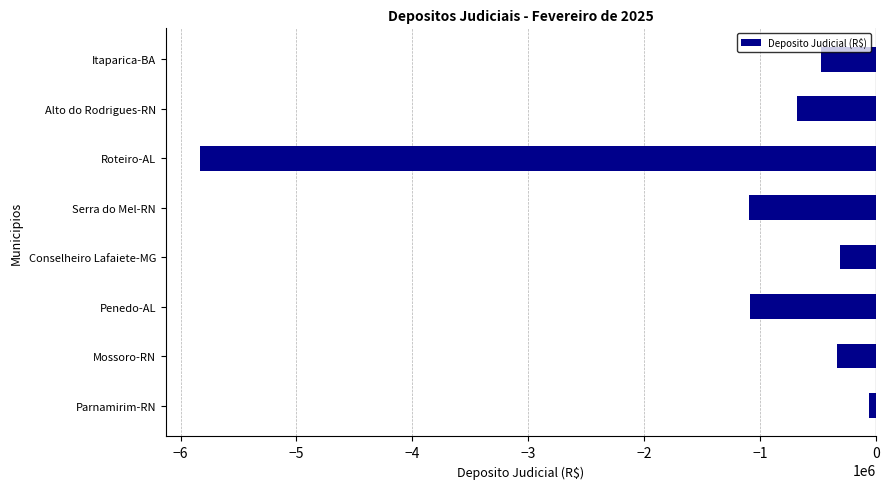

The value at Mossoro-RN is -338729.7. True or false?

True